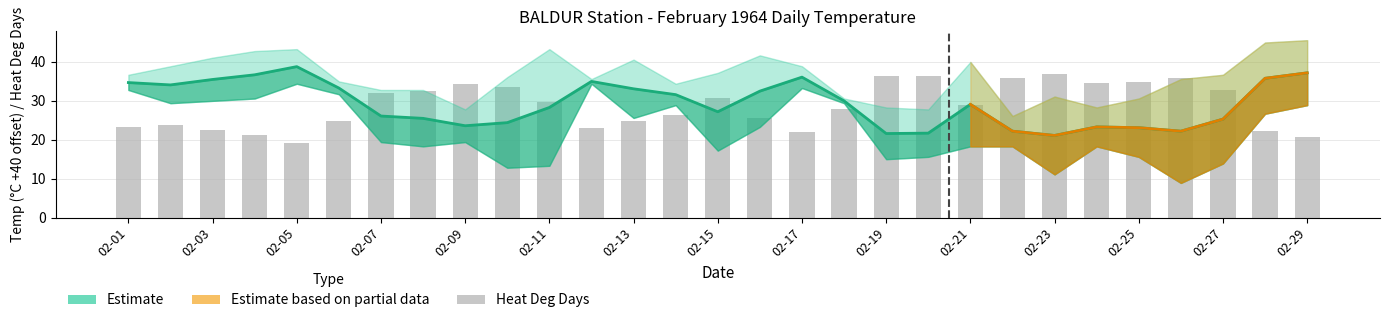

What is the sum of all Heat Deg Days (°C) values?

832.9